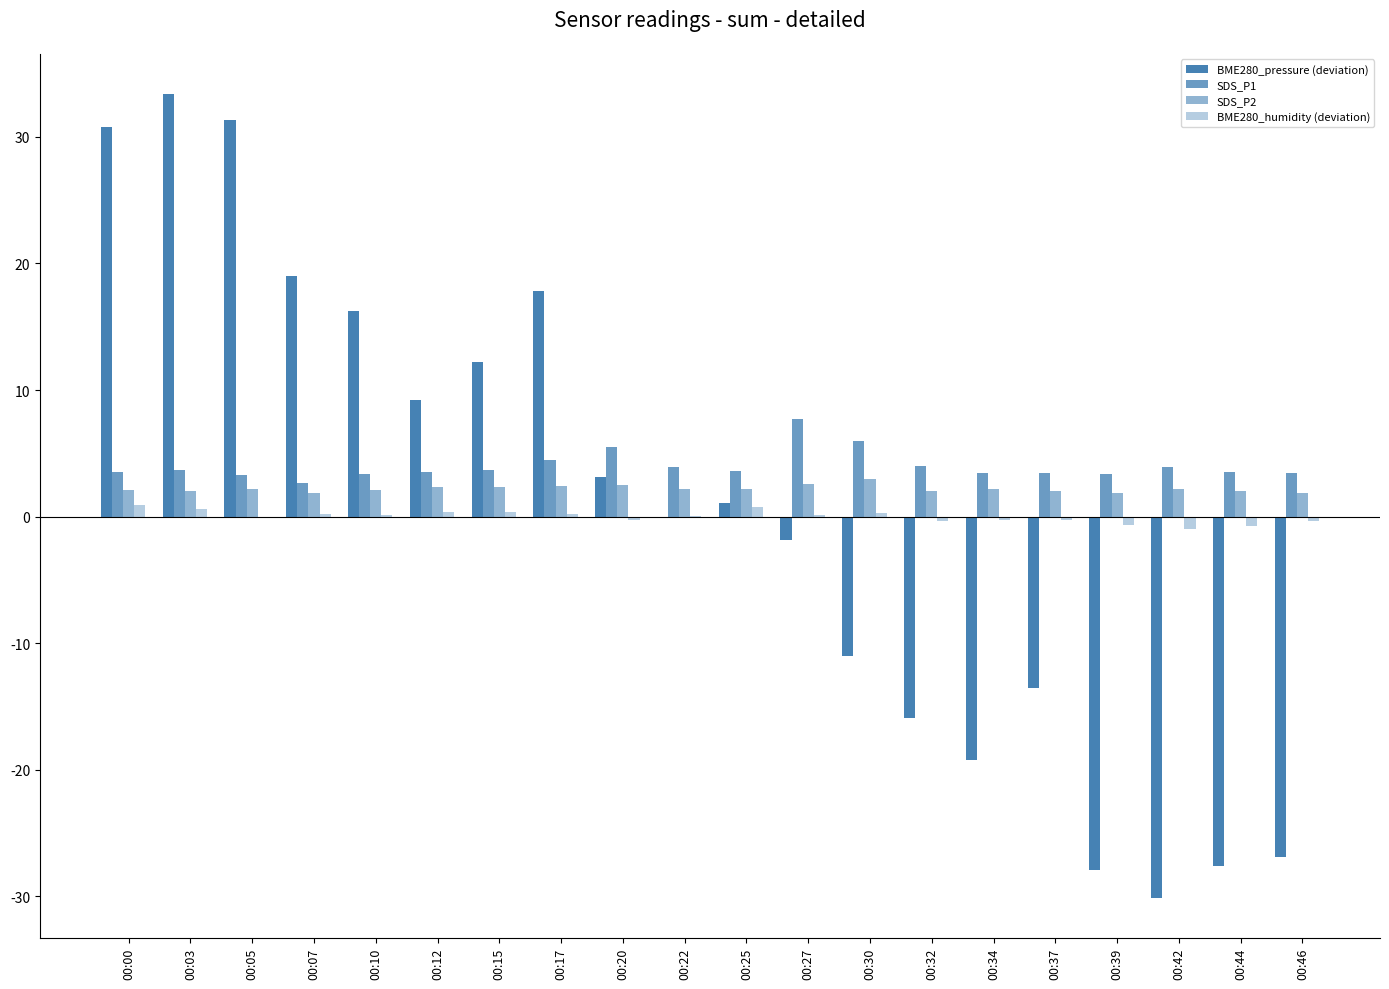

Are the bars grouped side by side (vs. stacked)?

Yes